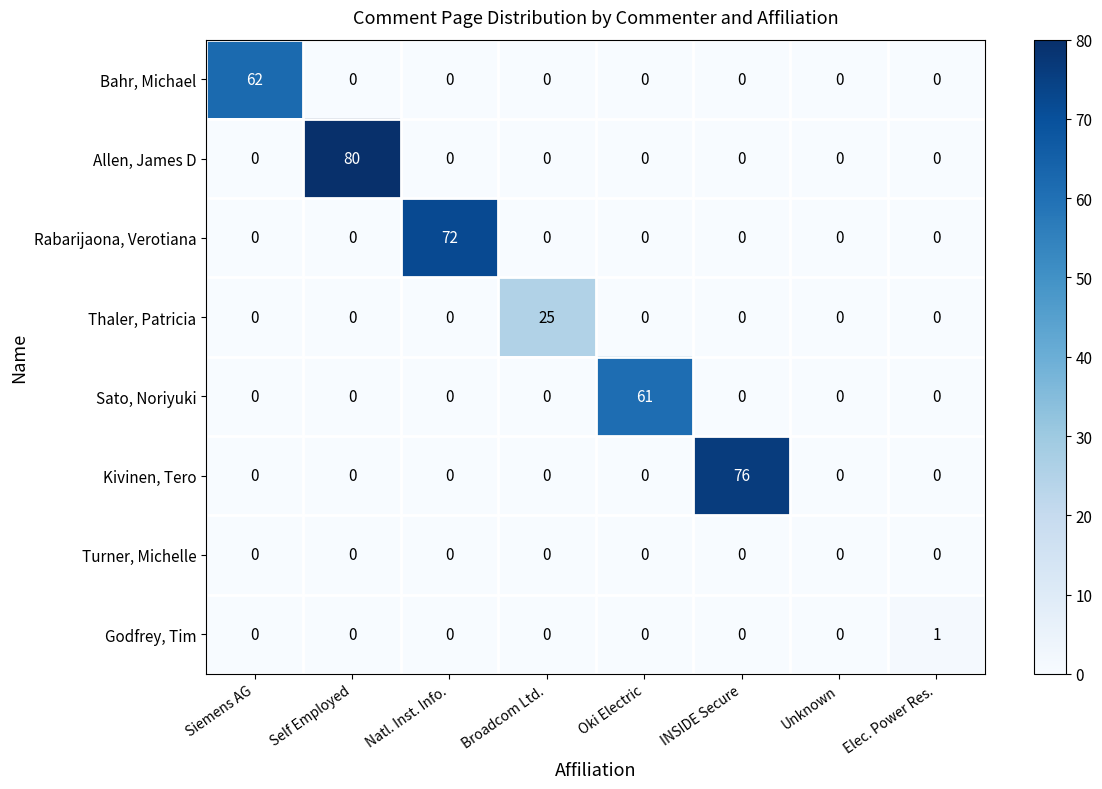

Rank the series by their maximum value, from highest to lowest.

Allen, James D, Kivinen, Tero, Rabarijaona, Verotiana, Bahr, Michael, Sato, Noriyuki, Thaler, Patricia, Godfrey, Tim, Turner, Michelle